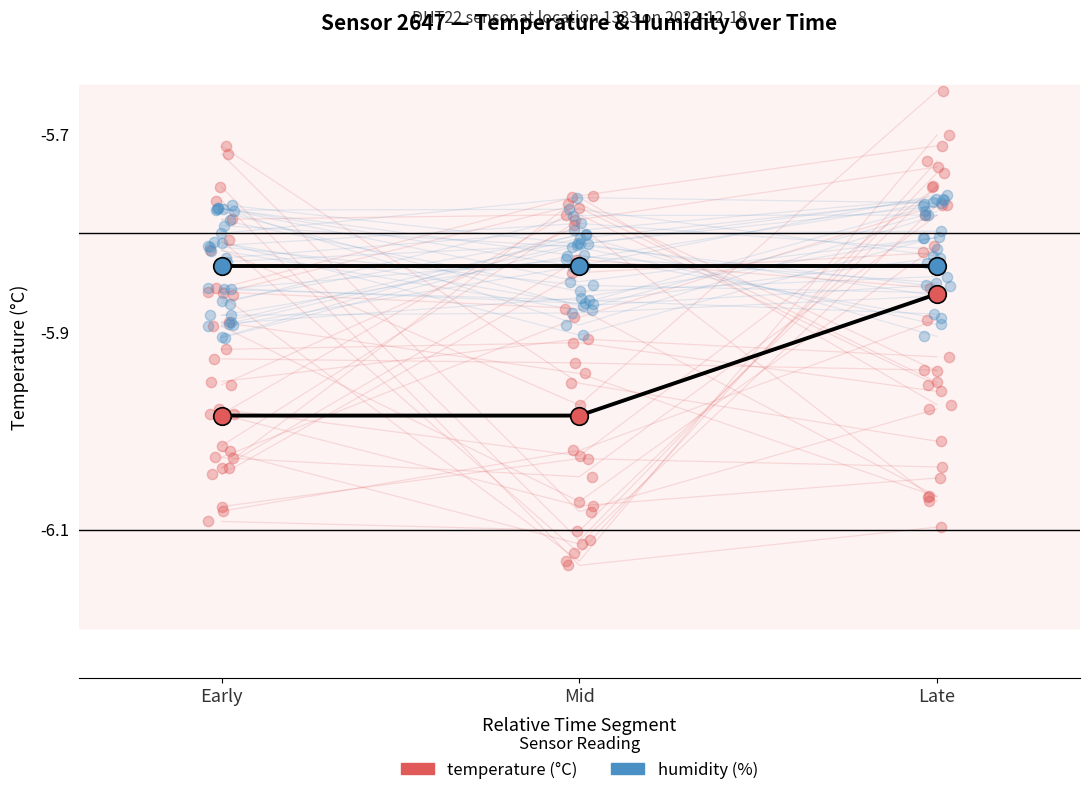

Which series has the largest Y range (max minus min)?

temperature